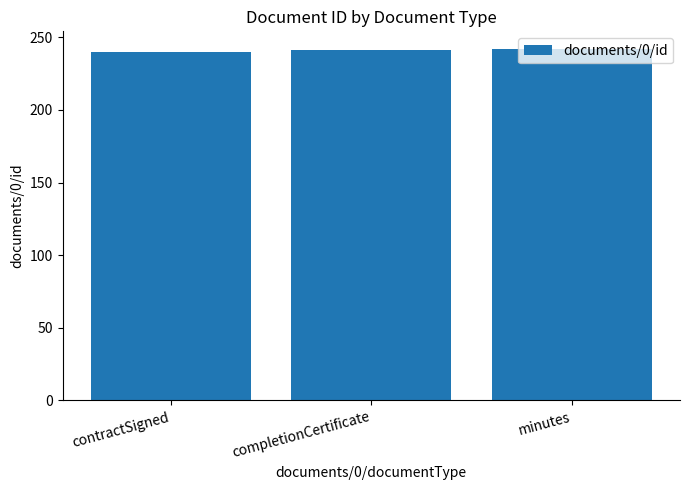

What is the label of the 2nd bar from the right?

completionCertificate